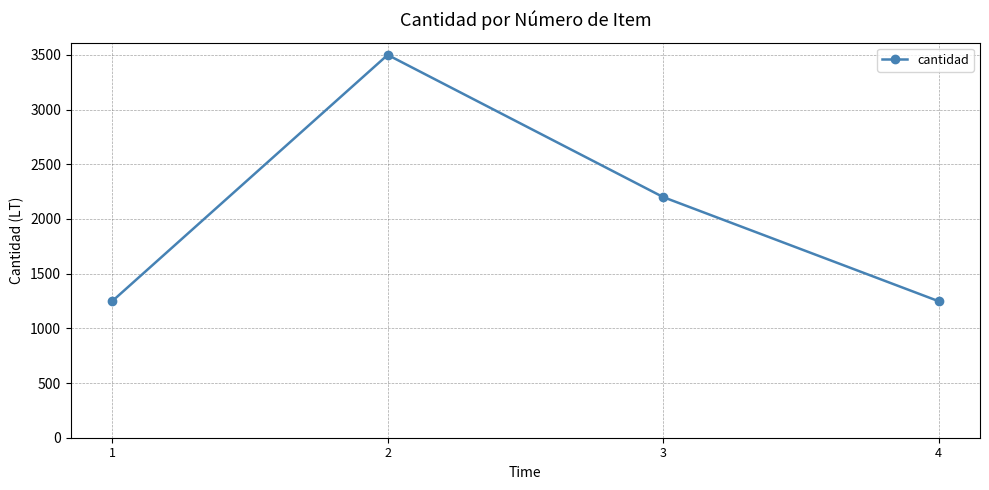

How many distinct data groups are displayed?

1